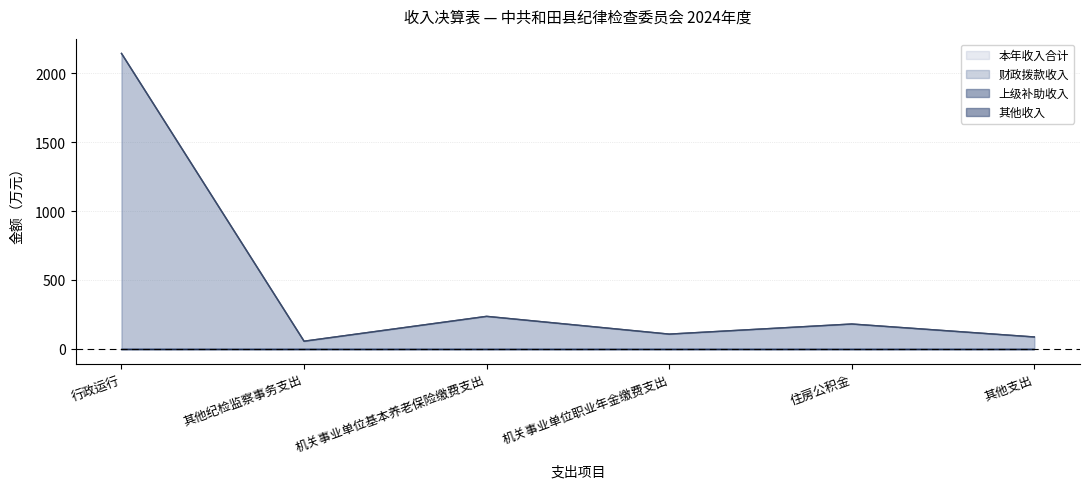

Is it true that 财政拨款收入 equals 85.8 at 其他支出?

True